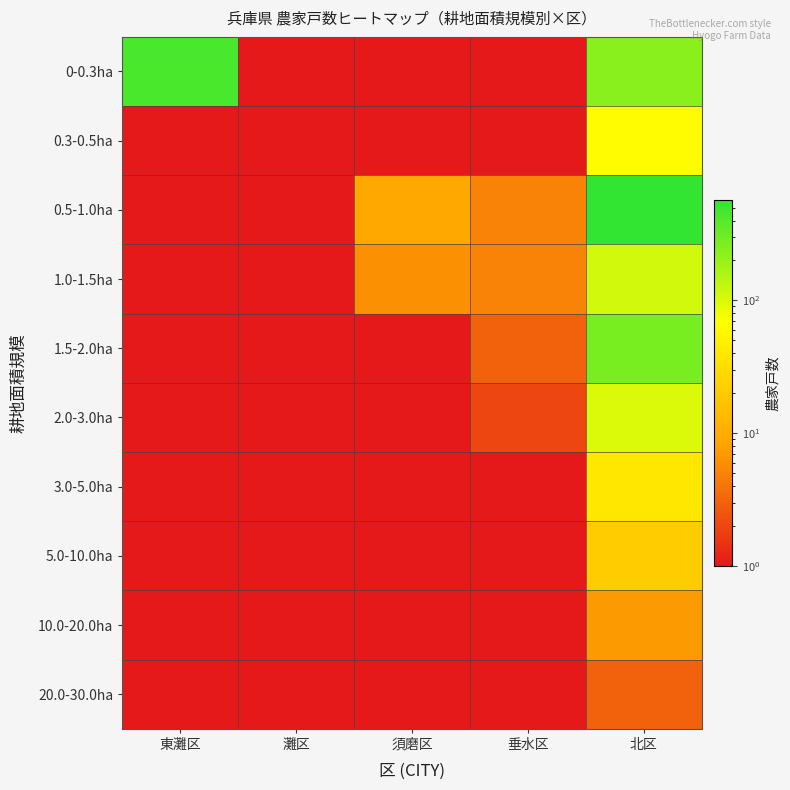

Which category has the lowest value across all series?

灘区